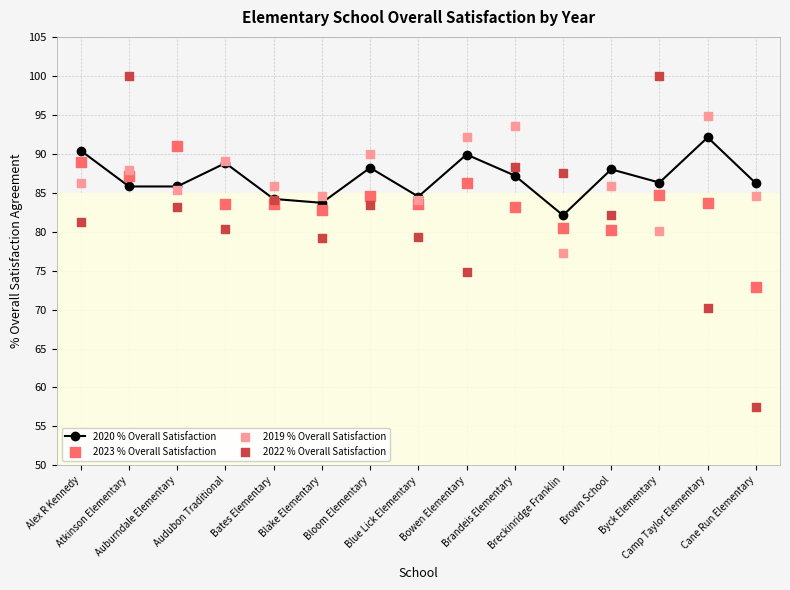

What are all the series names shown in the legend?

2020 % Overall Satisfaction, 2023 % Overall Satisfaction, 2019 % Overall Satisfaction, 2022 % Overall Satisfaction